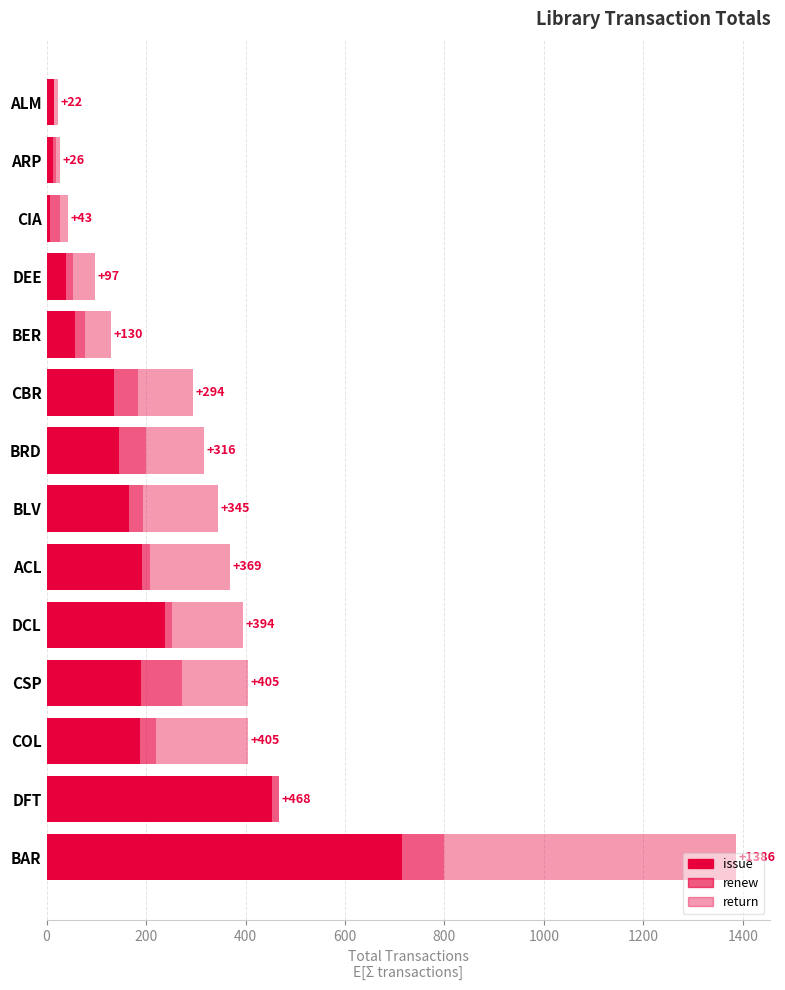

Which series has the largest total across all categories?

issue